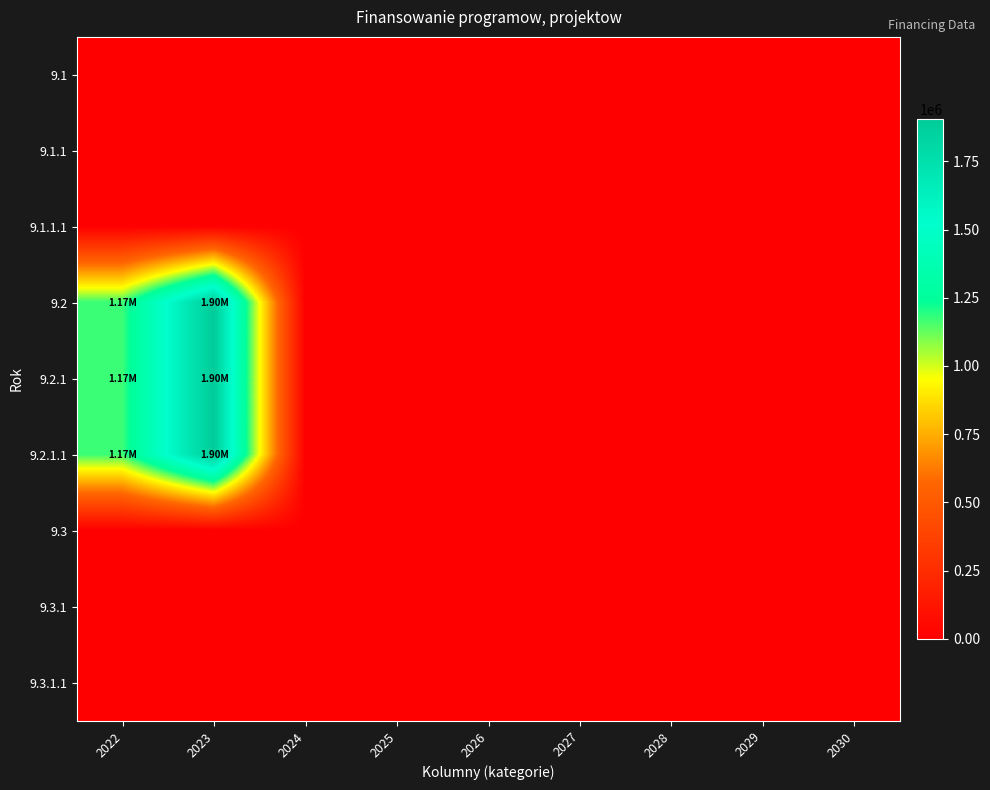

Reading left to right, extract all data points from this chart.

9.1: 2022=0	2023=0	2024=0	2025=0	2026=0	2027=0	2028=0	2029=0	2030=0
9.1.1: 2022=0	2023=0	2024=0	2025=0	2026=0	2027=0	2028=0	2029=0	2030=0
9.1.1.1: 2022=0	2023=0	2024=0	2025=0	2026=0	2027=0	2028=0	2029=0	2030=0
9.2: 2022=1172911	2023=1904768	2024=0	2025=0	2026=0	2027=0	2028=0	2029=0	2030=0
9.2.1: 2022=1172911	2023=1904768	2024=0	2025=0	2026=0	2027=0	2028=0	2029=0	2030=0
9.2.1.1: 2022=1172911	2023=1904768	2024=0	2025=0	2026=0	2027=0	2028=0	2029=0	2030=0
9.3: 2022=0	2023=0	2024=0	2025=0	2026=0	2027=0	2028=0	2029=0	2030=0
9.3.1: 2022=0	2023=0	2024=0	2025=0	2026=0	2027=0	2028=0	2029=0	2030=0
9.3.1.1: 2022=0	2023=0	2024=0	2025=0	2026=0	2027=0	2028=0	2029=0	2030=0